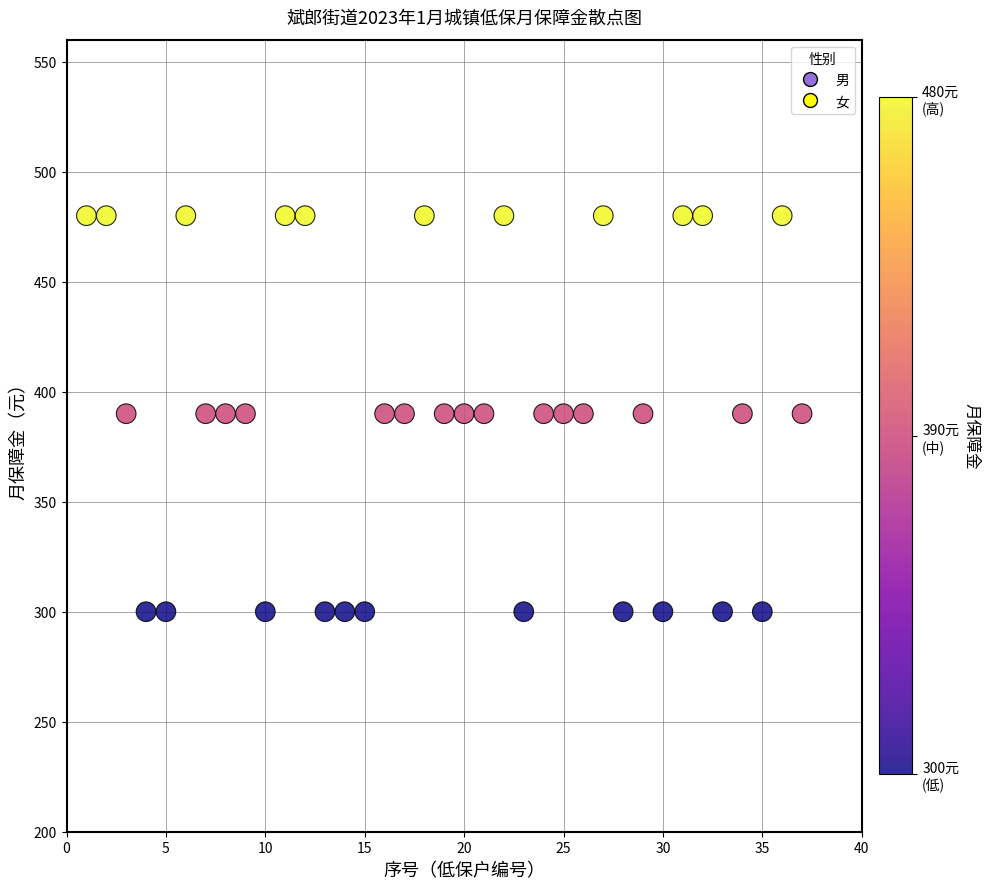

What is the range of X values (max minus min)?

36